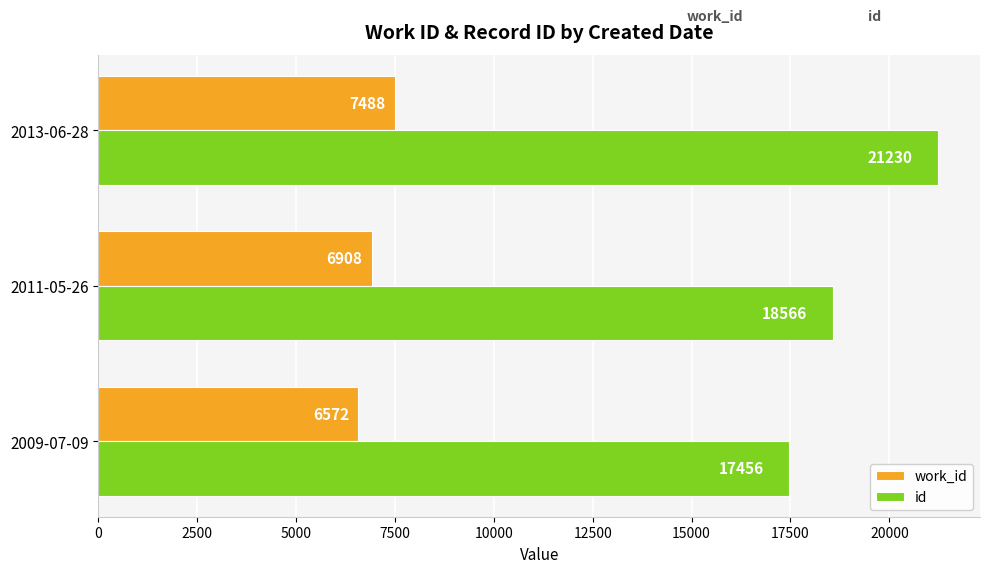

What is the sum of all work_id values?

20968